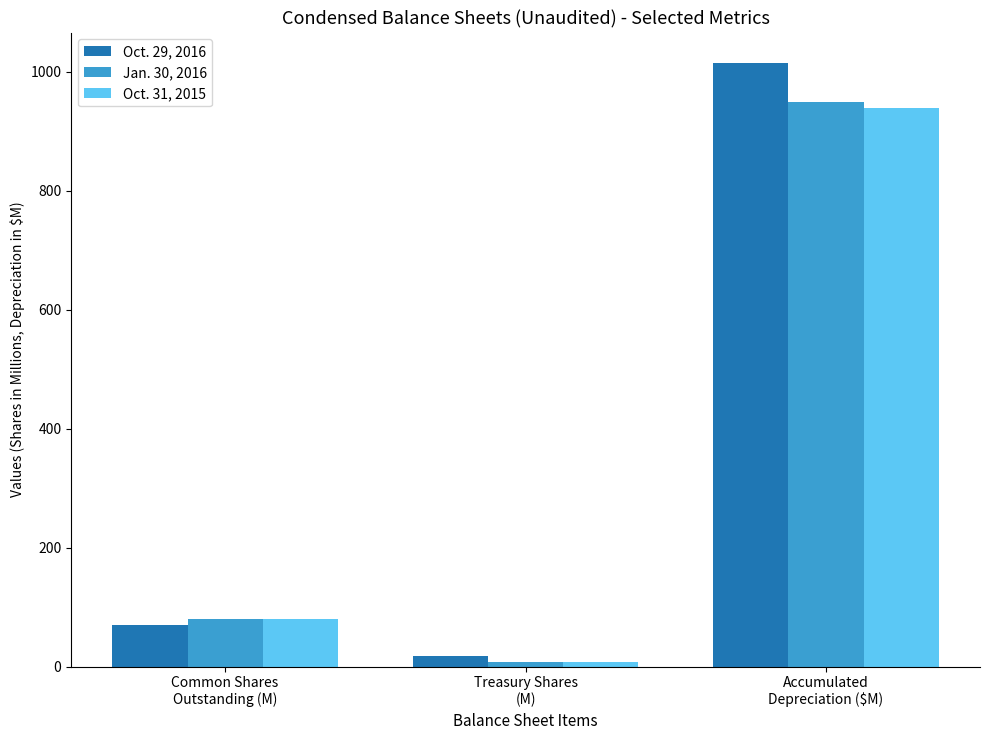

Are the bars horizontal?

No